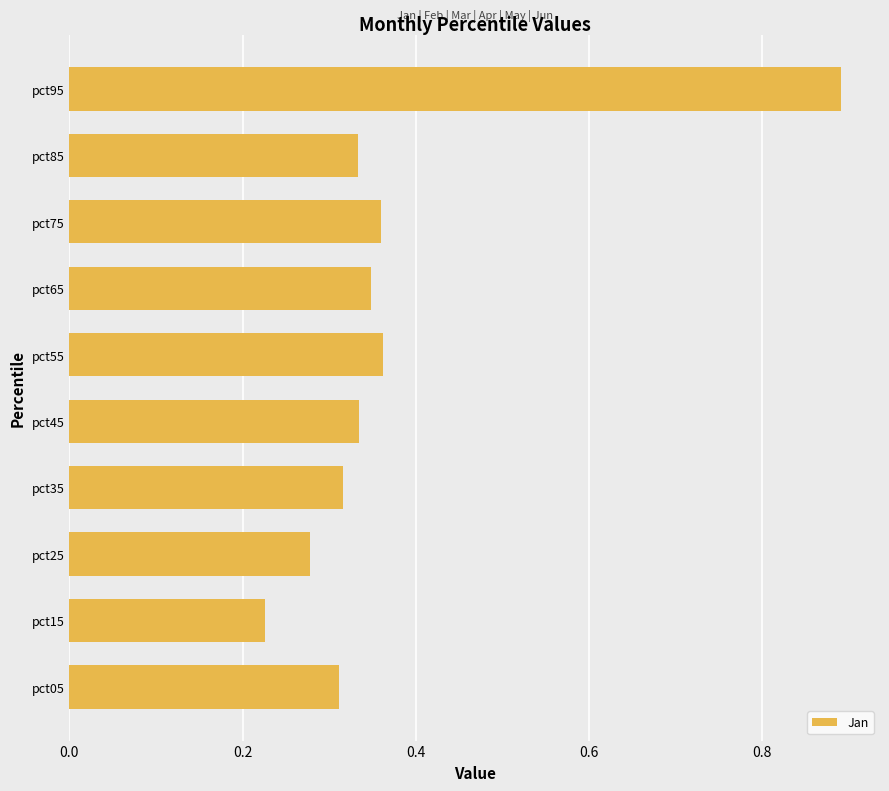

What is the change in value from pct15 to pct55?

+0.1